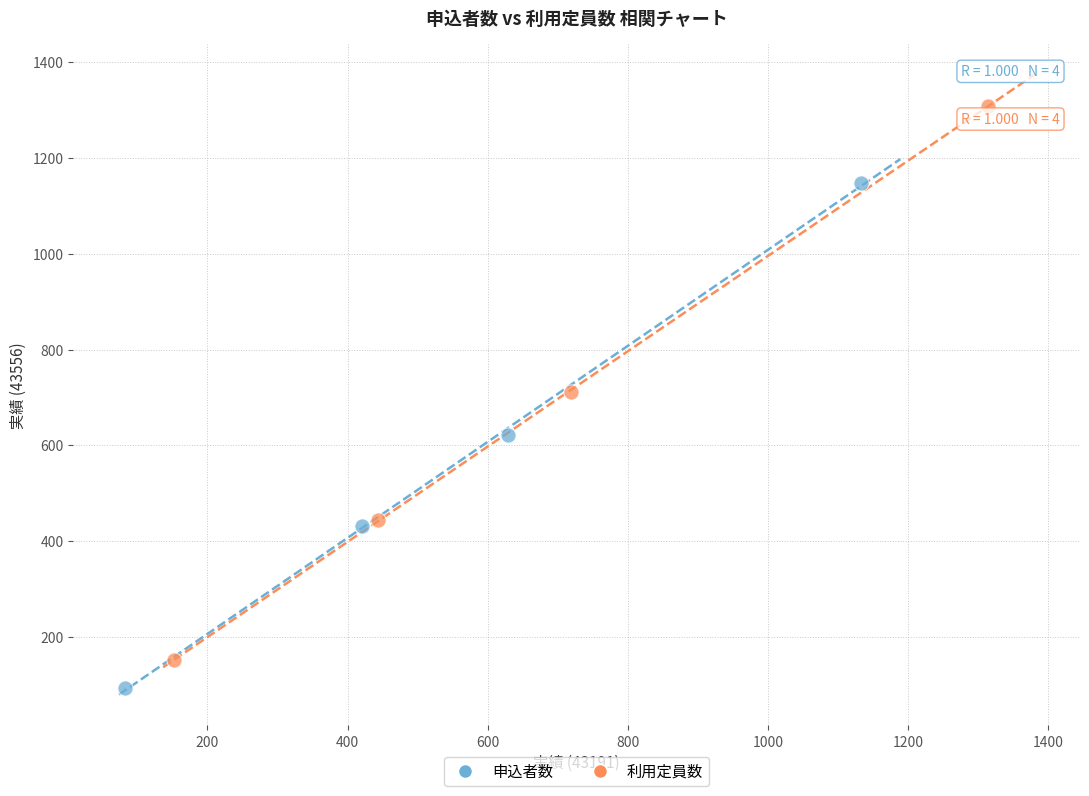

Which series contains the lowest Y value?

申込者数